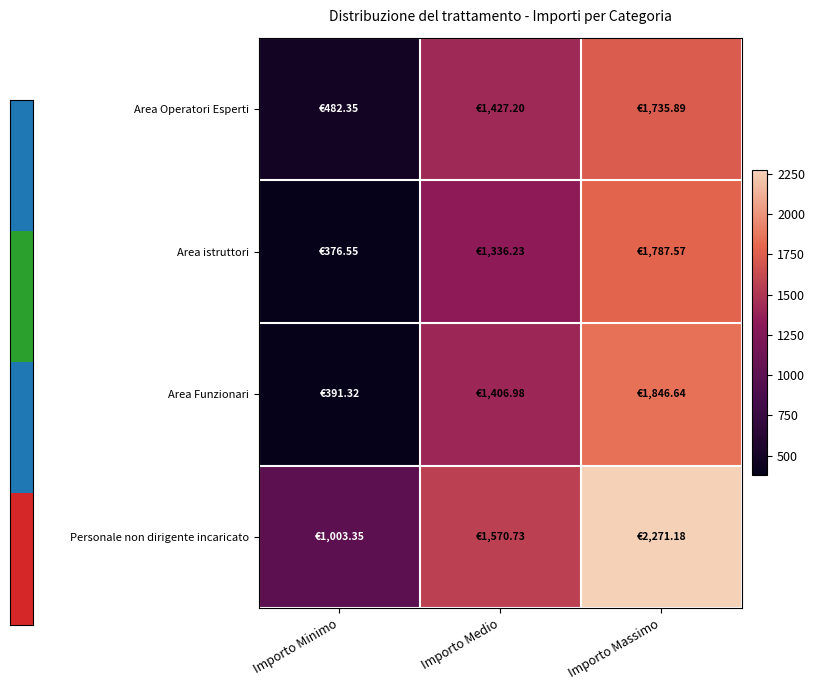

Reading left to right, transcribe all the data shown in this chart.

Area Operatori Esperti: Importo Minimo=482.4	Importo Medio=1427.2	Importo Massimo=1735.9
Area istruttori: Importo Minimo=376.6	Importo Medio=1336.2	Importo Massimo=1787.6
Area Funzionari: Importo Minimo=391.3	Importo Medio=1407.0	Importo Massimo=1846.6
Personale non dirigente incaricato: Importo Minimo=1003.4	Importo Medio=1570.7	Importo Massimo=2271.2